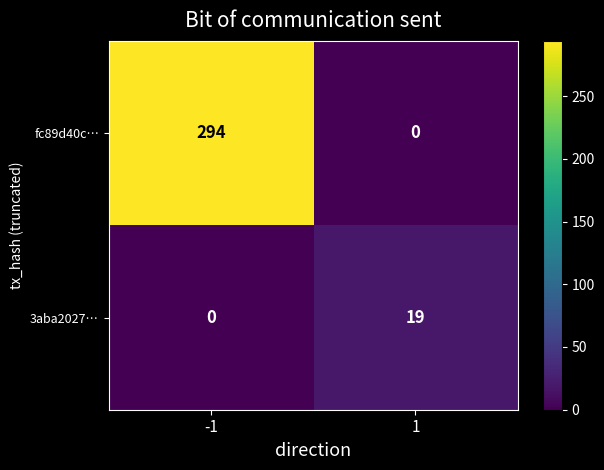

At which category is the sum across all series the highest?

-1